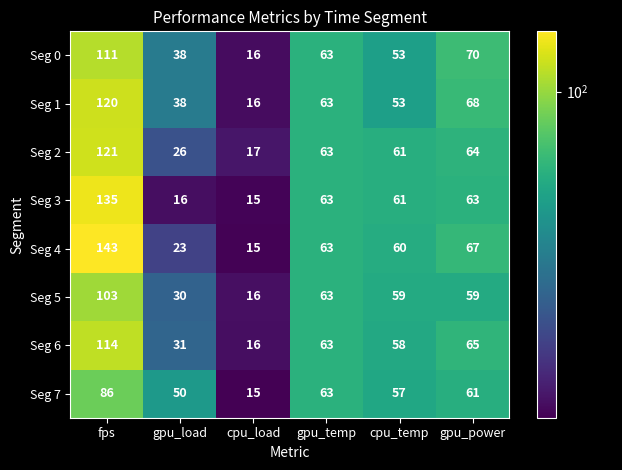

At which label does Seg 5 reach its minimum?

cpu_load